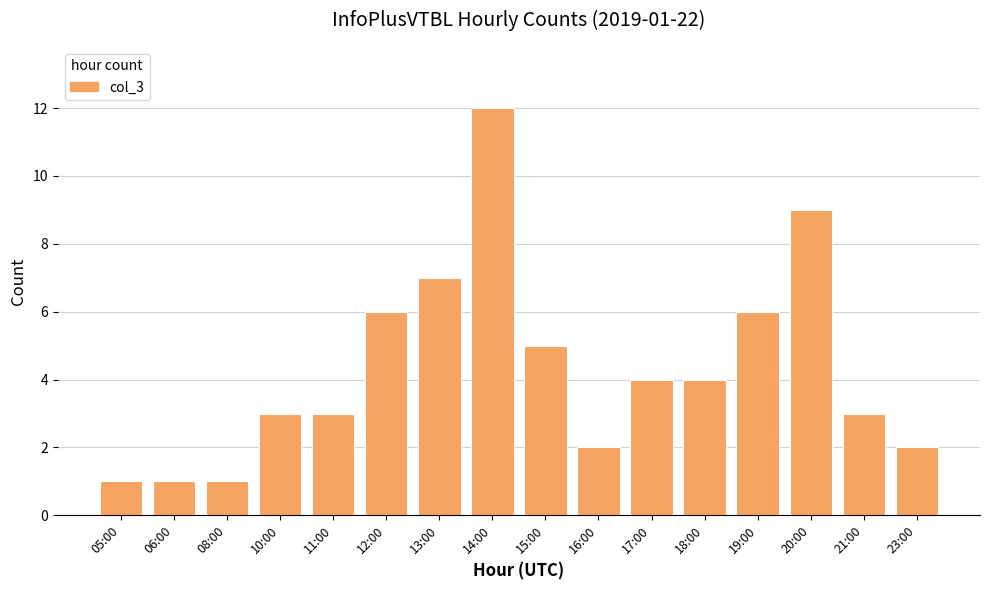

At which category does the chart reach its peak across all series?

14:00